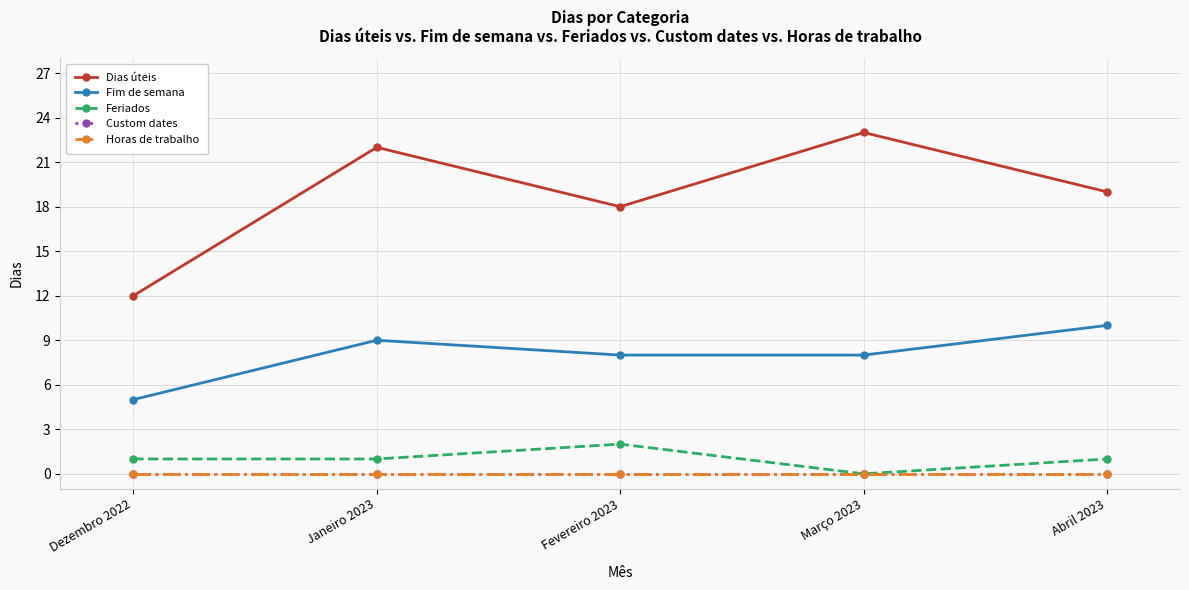

Which series has the widest spread of values?

Dias úteis